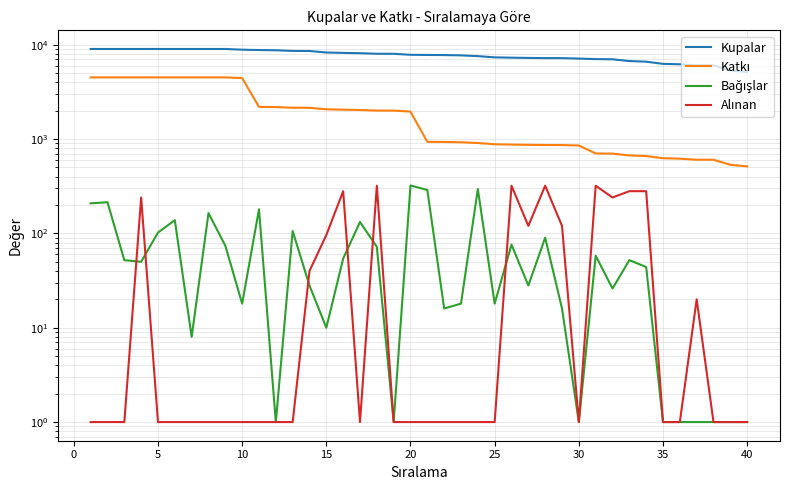

How many interior local valleys does the Bağışlar series have?

11